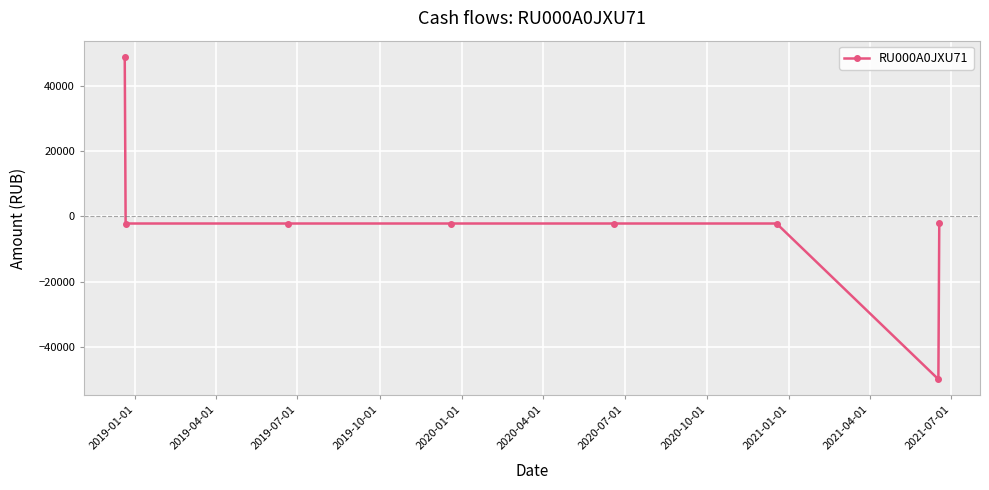

Is this an area chart (filled region under the line)?

No